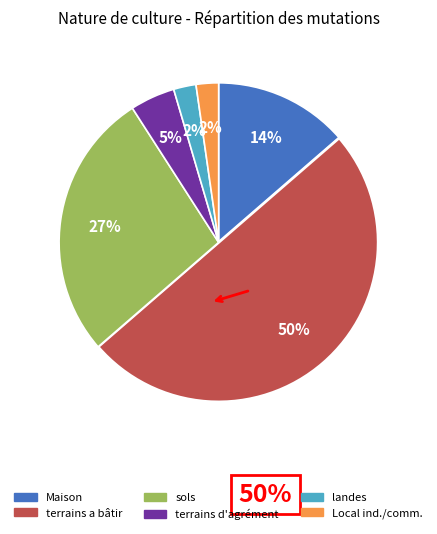

To the nearest percent, what is the difference between the largest and smallest slice percentages?

48%